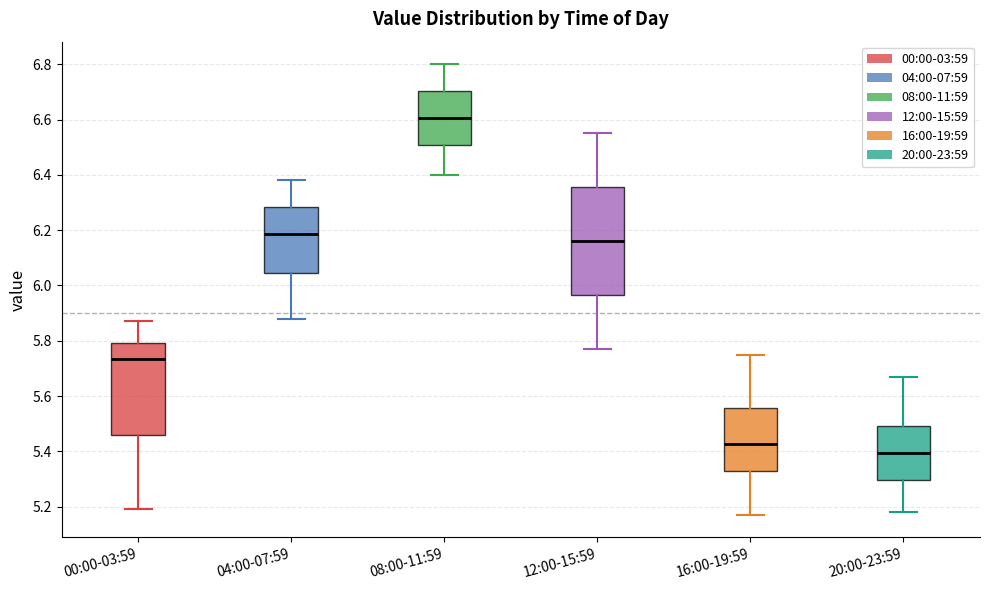

Reading left to right, read every box against the y-axis: the position of its median line, the range the box covers, and the ends of its whiskers. The values are not printed on the chart, so give them approximately, as read against the axis.

00:00-03:59: median 5.74, box 5.46 to 5.80, whiskers 5.20 to 5.88
04:00-07:59: median 6.18, box 6.04 to 6.28, whiskers 5.88 to 6.38
08:00-11:59: median 6.60, box 6.50 to 6.70, whiskers 6.40 to 6.80
12:00-15:59: median 6.16, box 5.96 to 6.36, whiskers 5.78 to 6.56
16:00-19:59: median 5.42, box 5.32 to 5.56, whiskers 5.18 to 5.76
20:00-23:59: median 5.40, box 5.30 to 5.50, whiskers 5.18 to 5.68